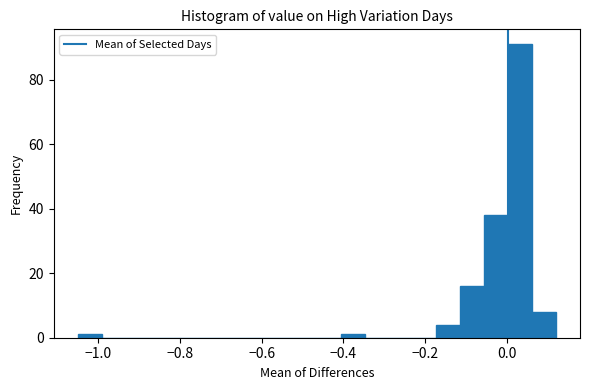

Read against the x-axis, roughly where is the centre of the tallest bar?

0.04